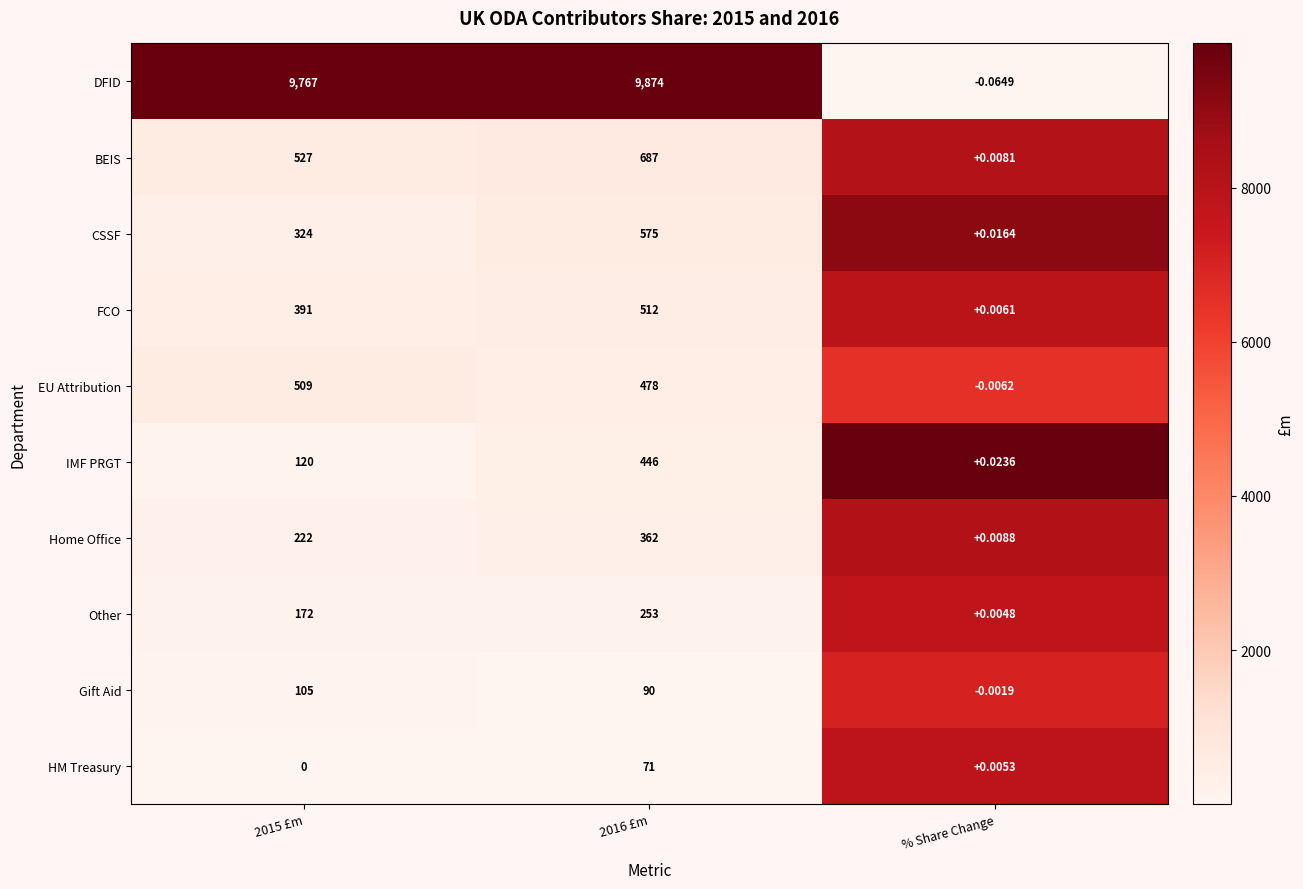

Which series has the widest spread of values?

DFID